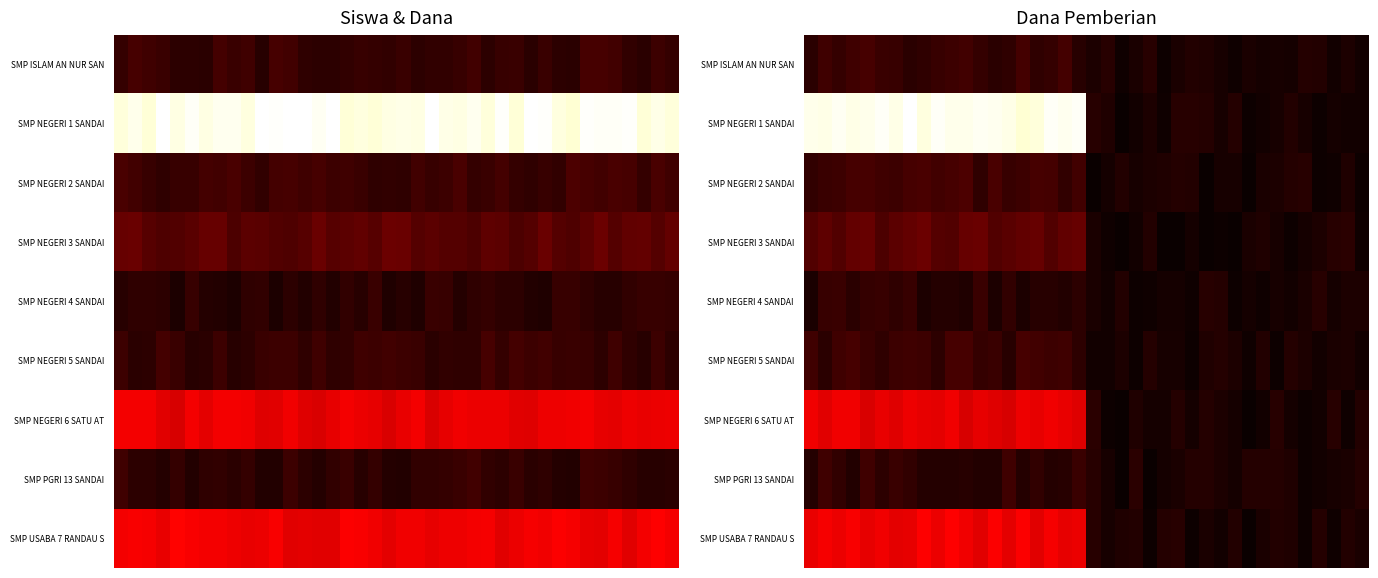

Which series has the largest total across all categories?

SMP NEGERI 1 SANDAI